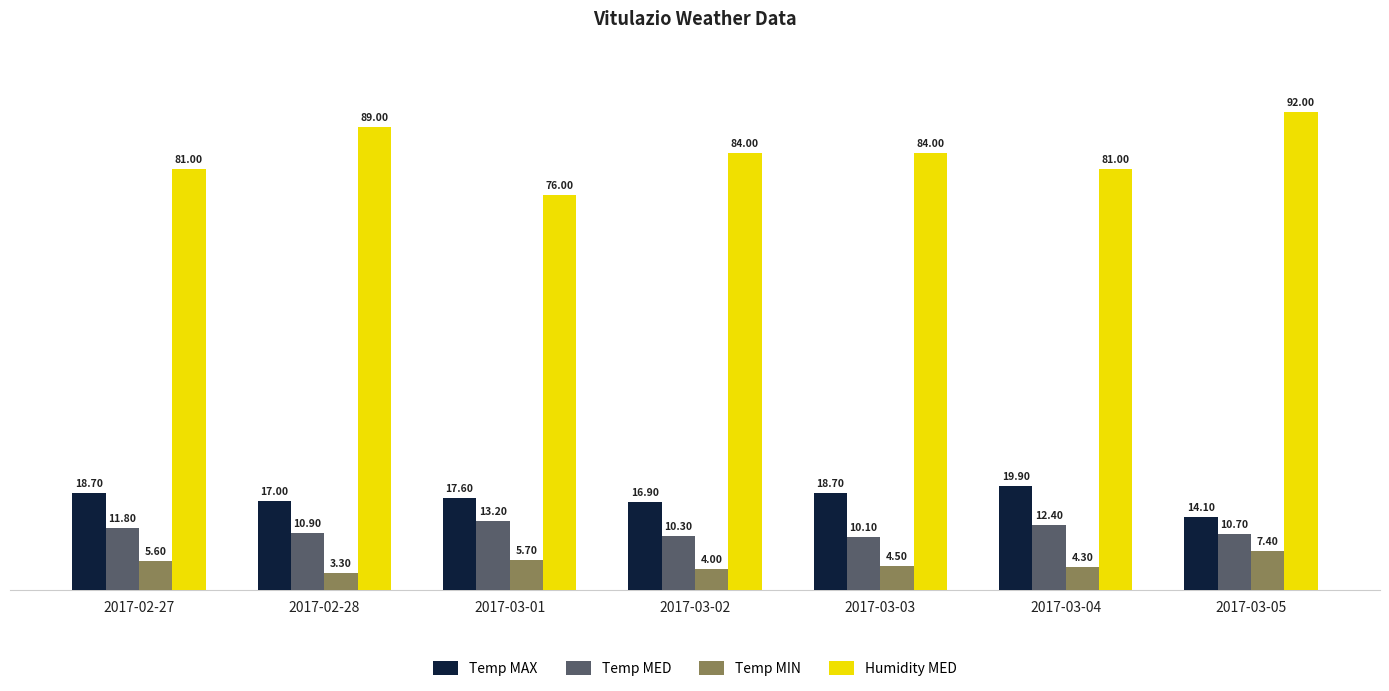

Reading right to left, what are all the values shown in this chart?

Temp MAX: 2017-03-05=14.1	2017-03-04=19.9	2017-03-03=18.7	2017-03-02=16.9	2017-03-01=17.6	2017-02-28=17.0	2017-02-27=18.7
Temp MED: 2017-03-05=10.7	2017-03-04=12.4	2017-03-03=10.1	2017-03-02=10.3	2017-03-01=13.2	2017-02-28=10.9	2017-02-27=11.8
Temp MIN: 2017-03-05=7.4	2017-03-04=4.3	2017-03-03=4.5	2017-03-02=4.0	2017-03-01=5.7	2017-02-28=3.3	2017-02-27=5.6
Humidity MED: 2017-03-05=92.0	2017-03-04=81.0	2017-03-03=84.0	2017-03-02=84.0	2017-03-01=76.0	2017-02-28=89.0	2017-02-27=81.0